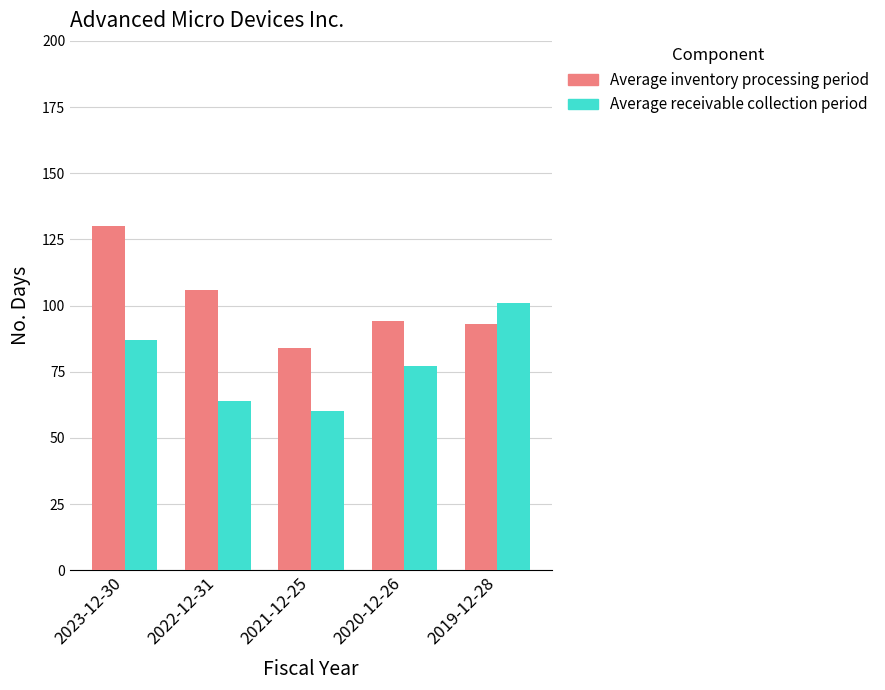

What is the difference between the Average receivable collection period values at 2021-12-25 and 2023-12-30?

27